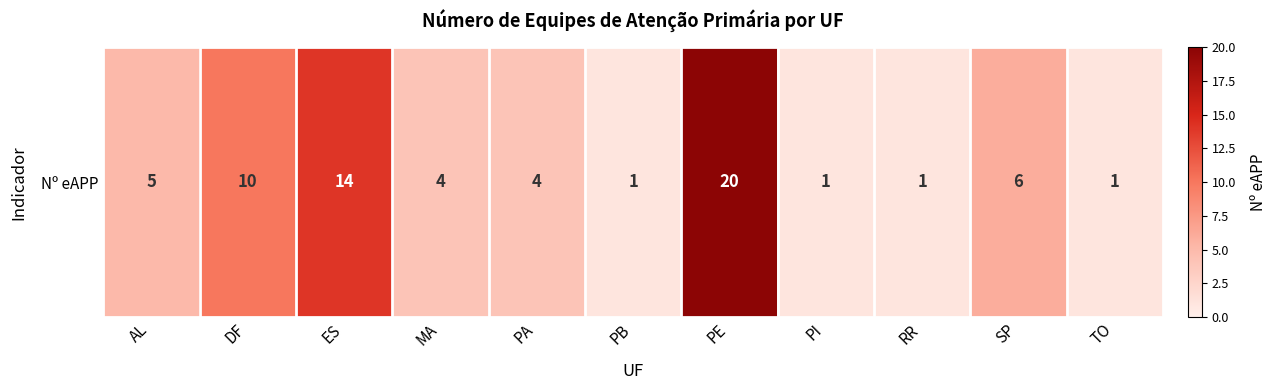

Where is the data nearest to the value 10?

DF